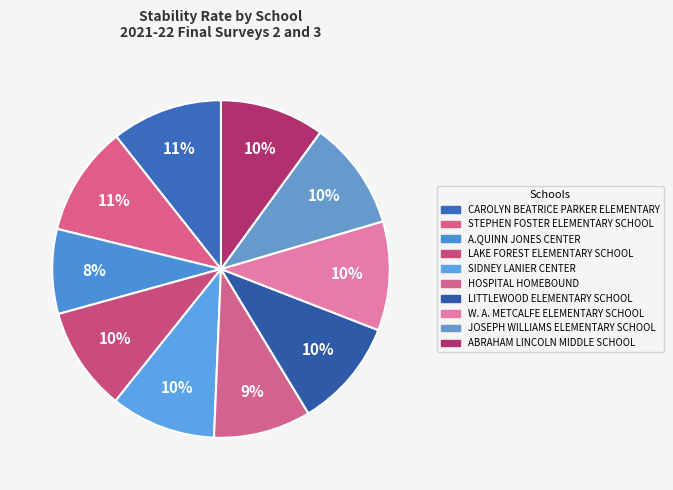

How many segments does this pie chart have?

10